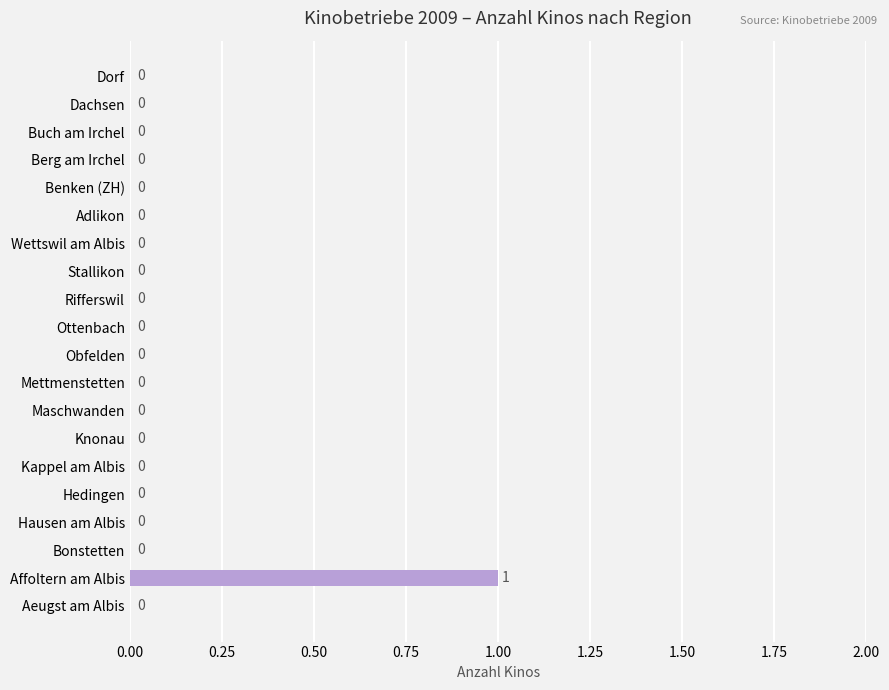

Which category has the highest value across all series?

Affoltern am Albis